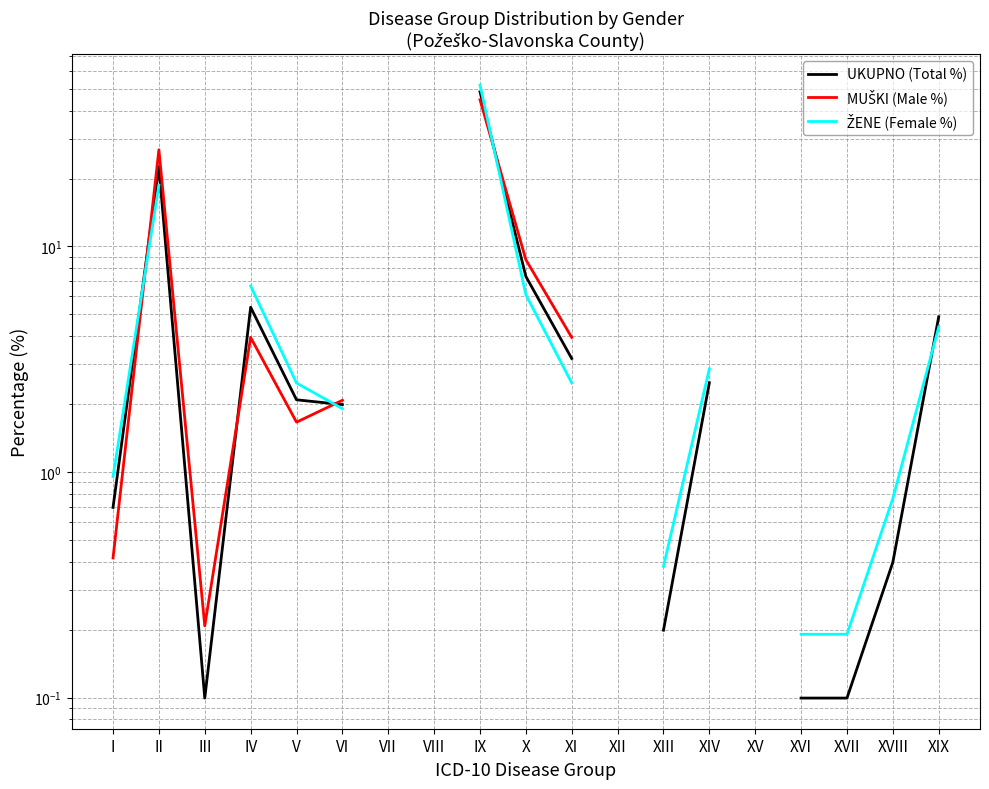

What are all the series names shown in the legend?

UKUPNO (Total %), MUŠKI (Male %), ŽENE (Female %)